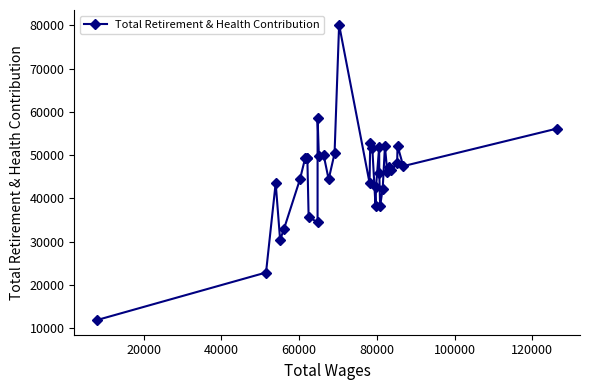

What is the difference between the second highest and second lowest values?

35668